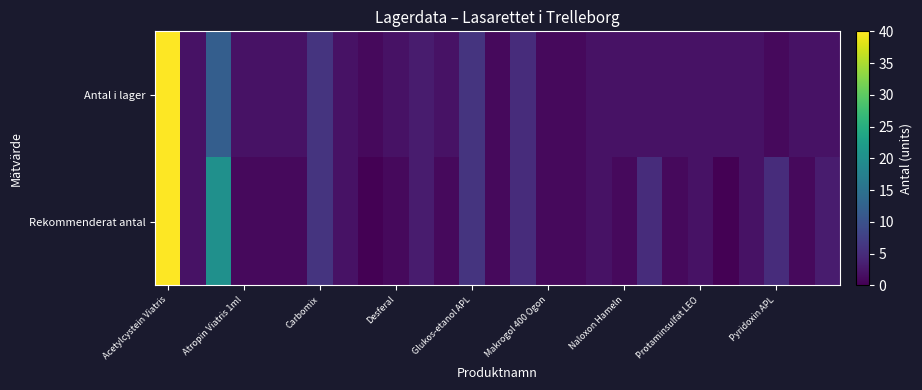

At how many categories does at least one series exceed 24?

1